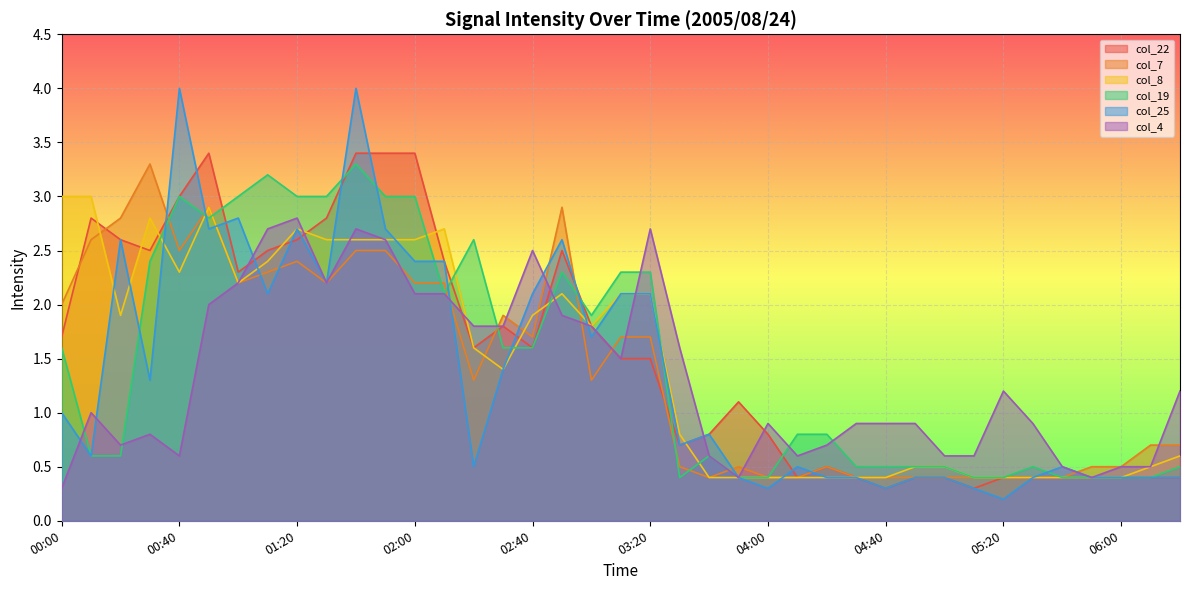

How many intersections are there between col_7 and col_19?

10